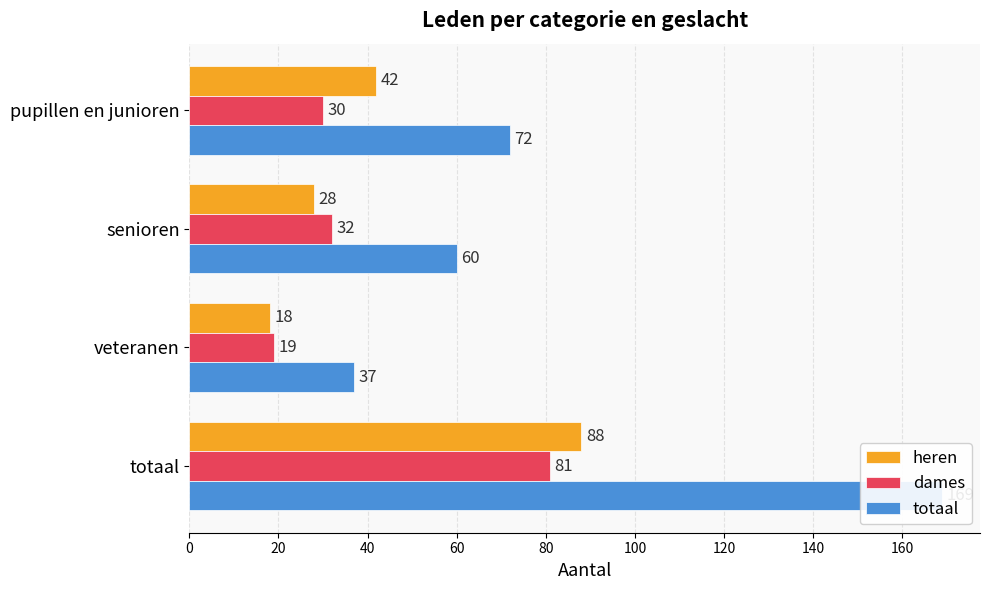

Read the dames value at senioren, to the nearest 5.

30